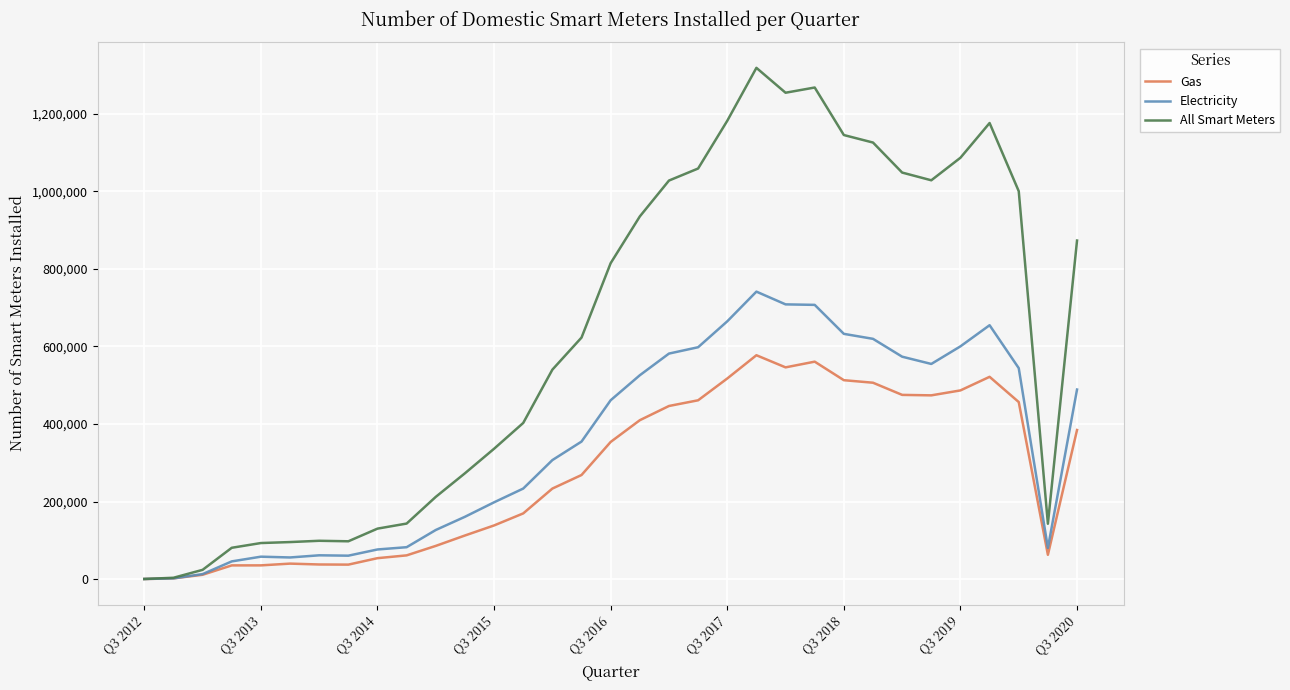

What is the difference between the maximum and minimum values in the Electricity series?

741511